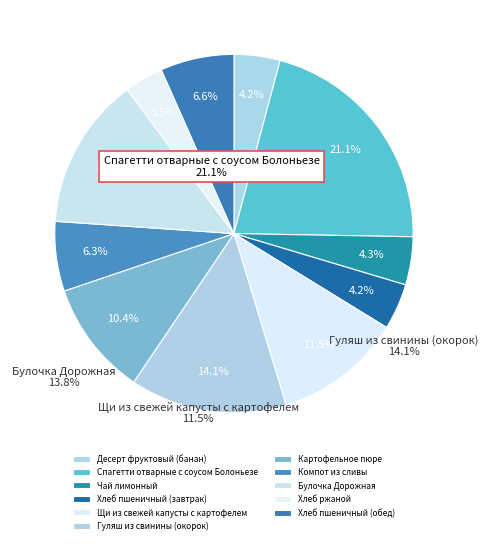

Which category has the biggest portion of the pie?

Спагетти отварные с соусом Болоньезе